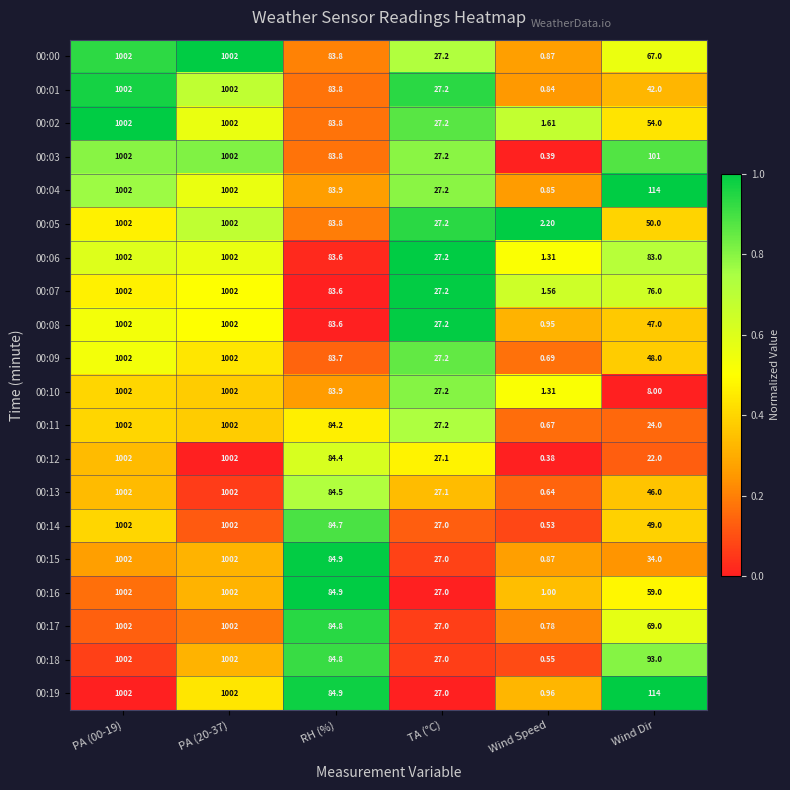

At which label is 00:13 closest to 501?

RH (%)